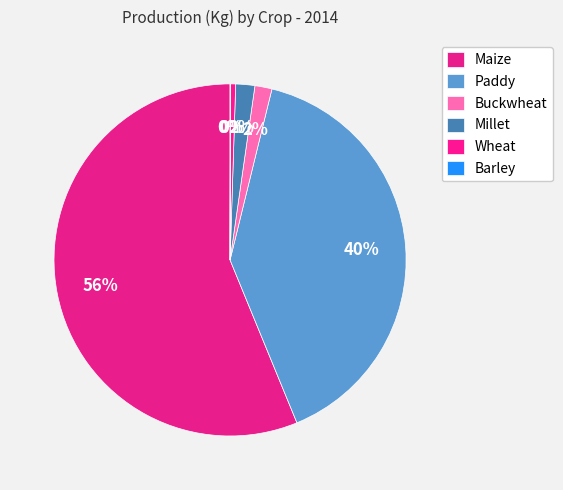

Is it true that Buckwheat is 1% of the pie?

False